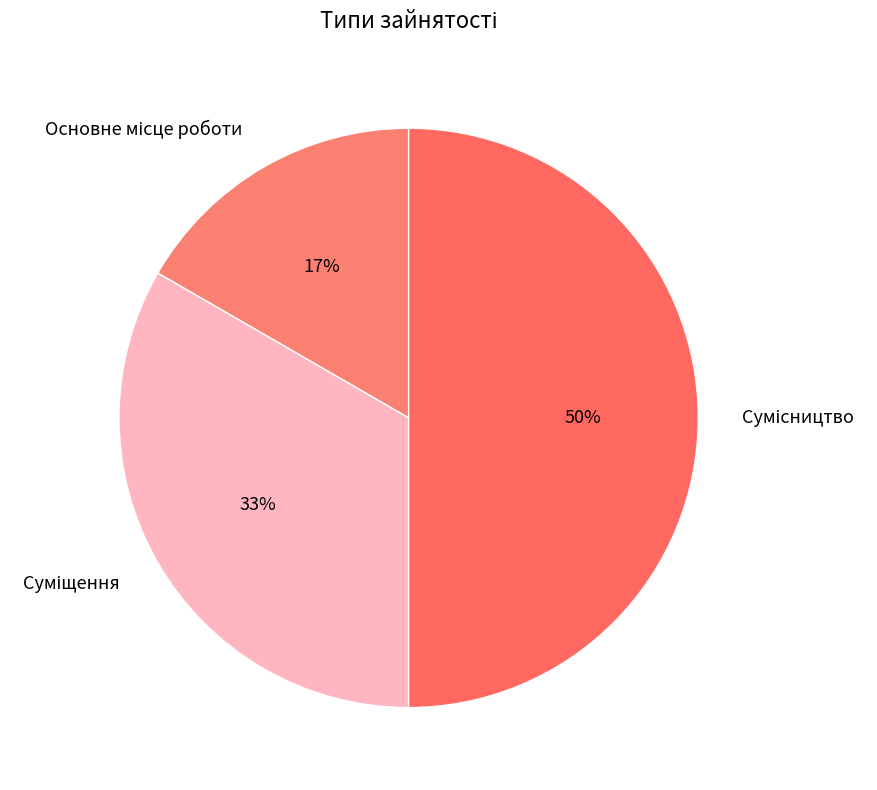

To the nearest percent, what is the difference between the largest and smallest slice percentages?

33%